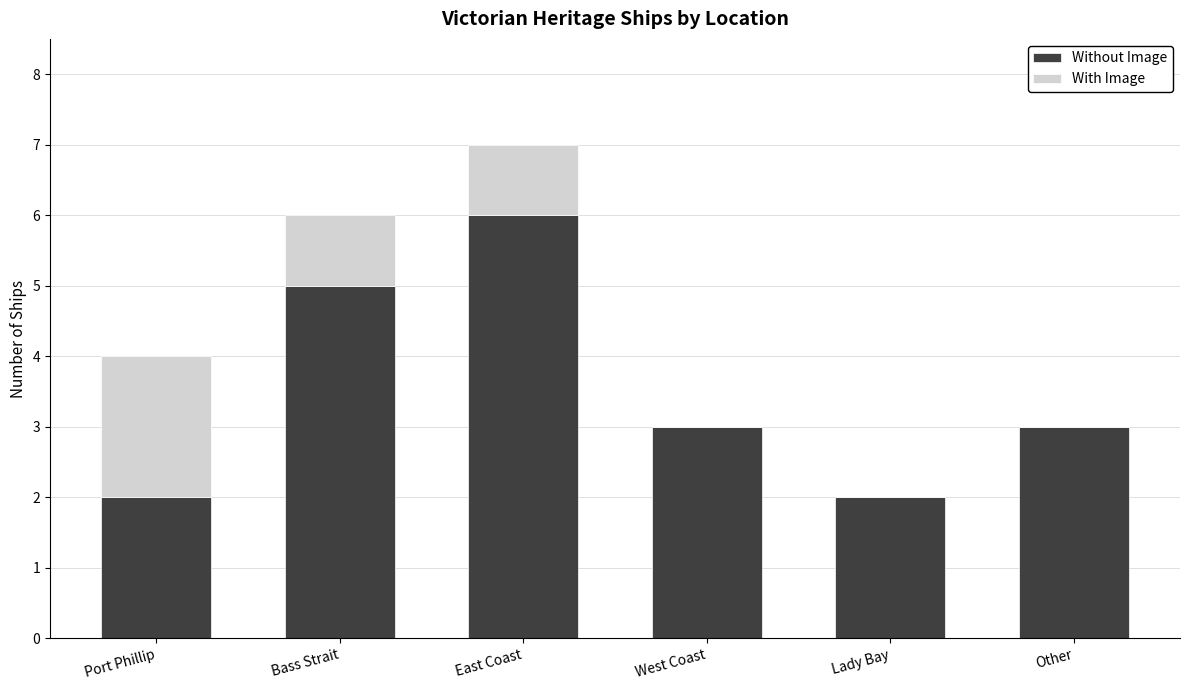

Reading left to right, what are the values for Without Image?

Port Phillip=2	Bass Strait=5	East Coast=6	West Coast=3	Lady Bay=2	Other=3